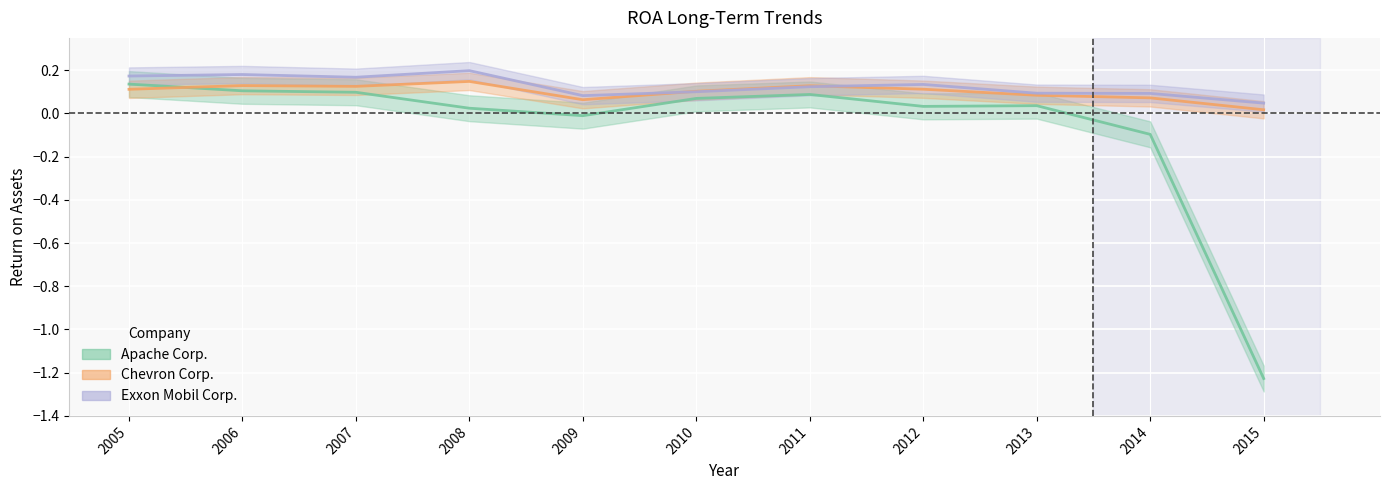

How many lines are shown in the chart?

3